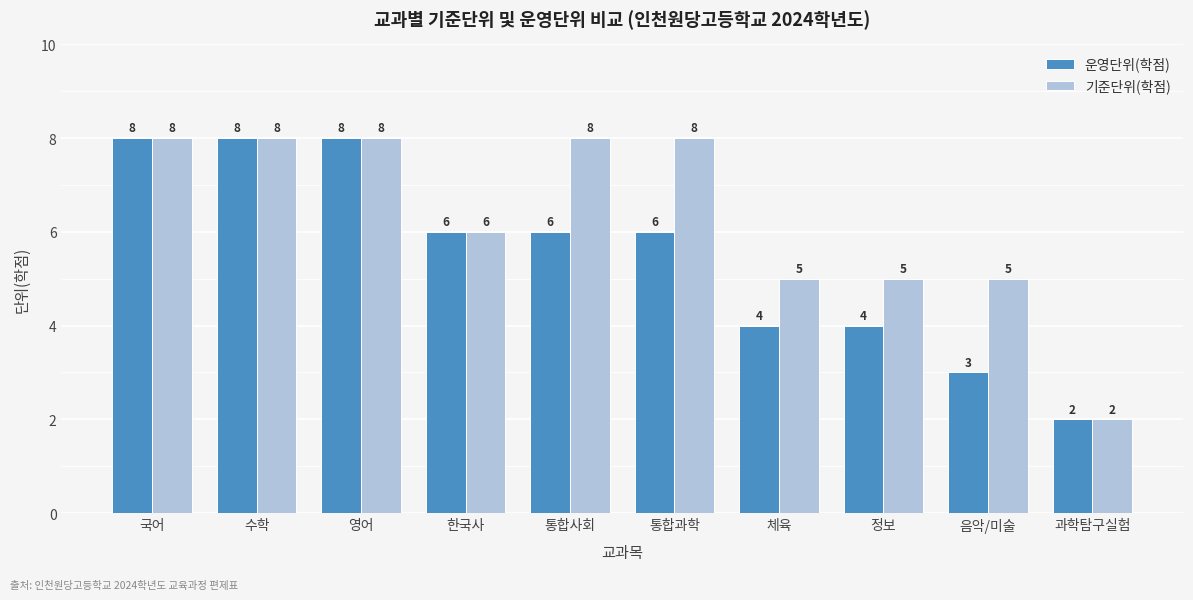

Reading left to right, what are all the values shown in this chart?

운영단위(학점): 8	8	8	6	6	6	4	4	3	2
기준단위(학점): 8	8	8	6	8	8	5	5	5	2